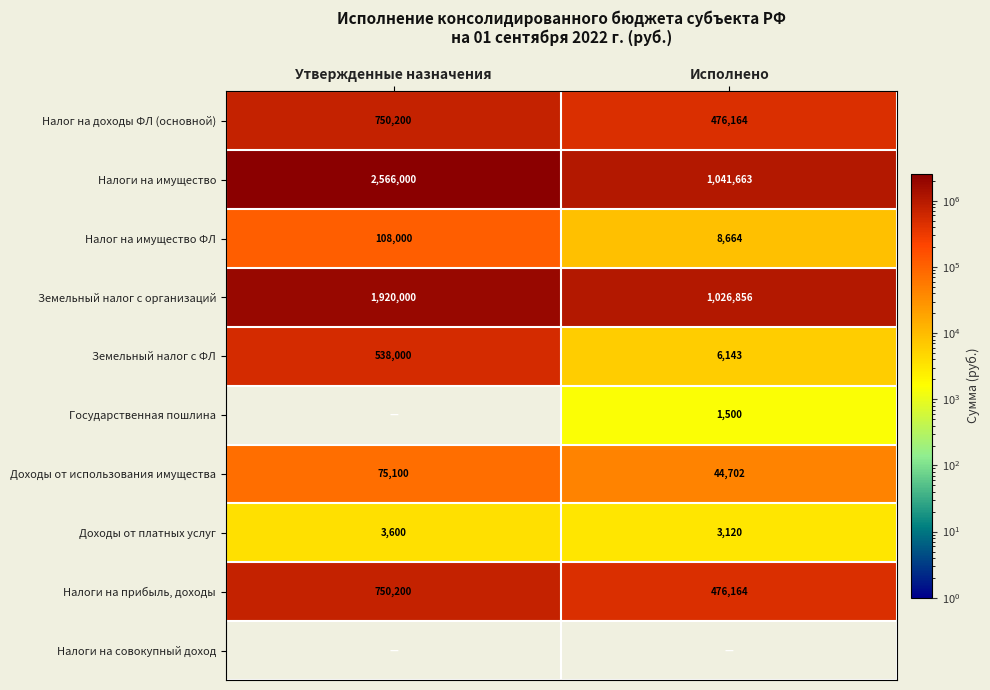

Between Утвержденные назначения and Исполнено, which is larger?

Утвержденные назначения